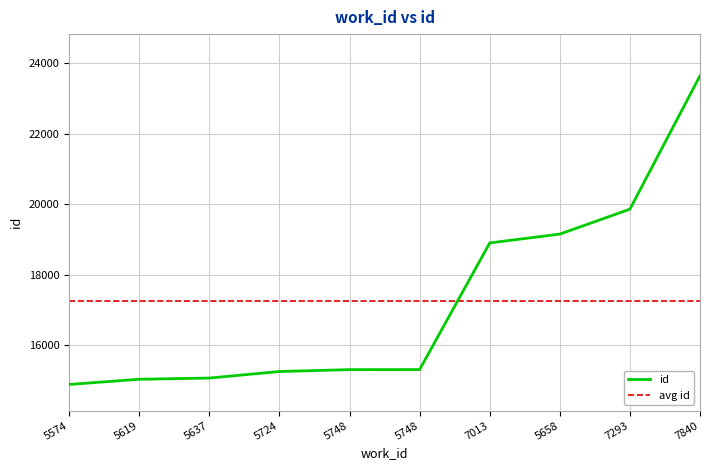

Reading left to right, list all the values displayed in this chart.

5574=14889	5619=15036	5637=15070	5724=15256	5748=15309	5748=15311	7013=18903	5658=19154	7293=19861	7840=23645